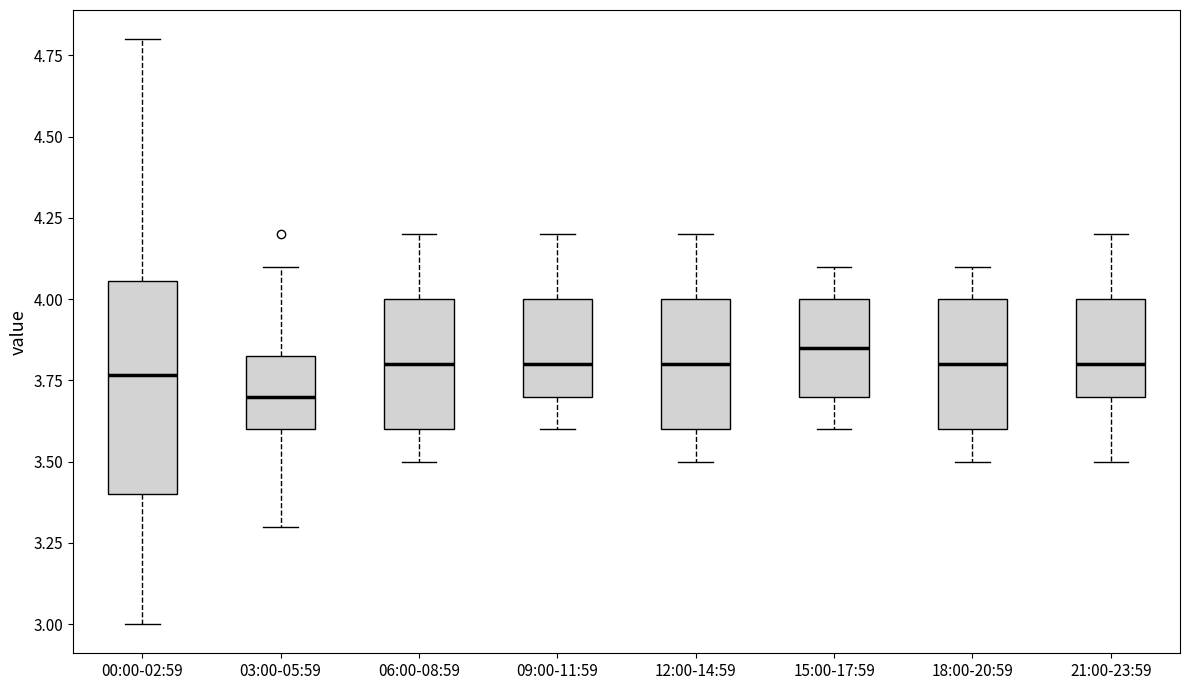

Where is the upper edge of the box for 12:00-14:59 on the y-axis? The values are not printed on the chart, so give them approximately, as read against the axis.

4.00